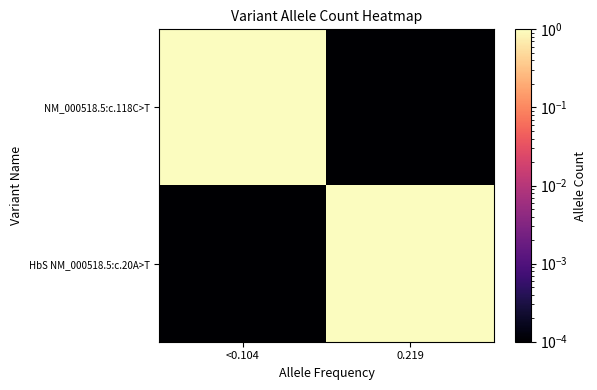

What is the total value across all series at 0.219?

1.0